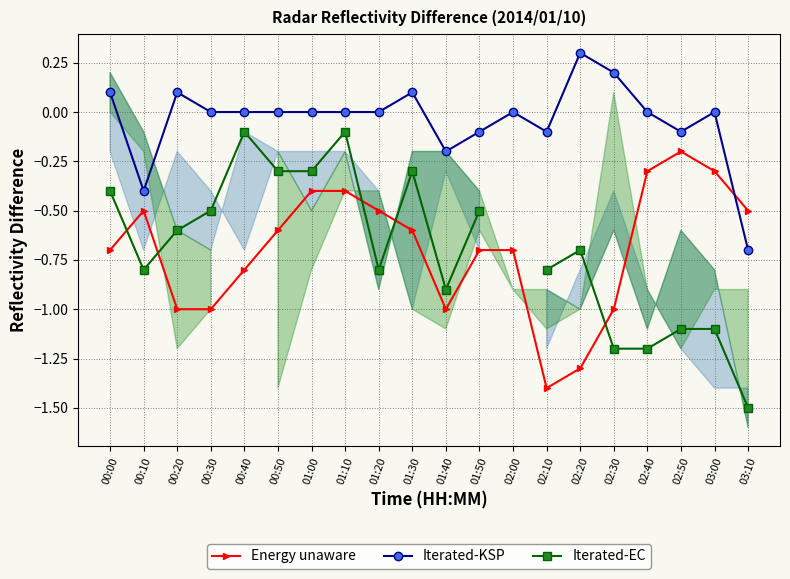

What is the greatest value displayed?

0.3